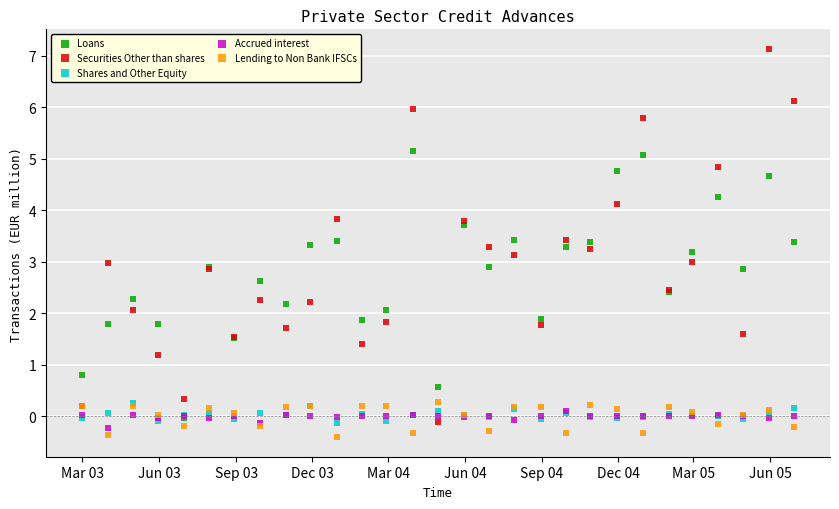

What are all the series names shown in the legend?

Loans, Securities Other than shares, Shares and Other Equity, Accrued interest, Lending to Non Bank IFSCs